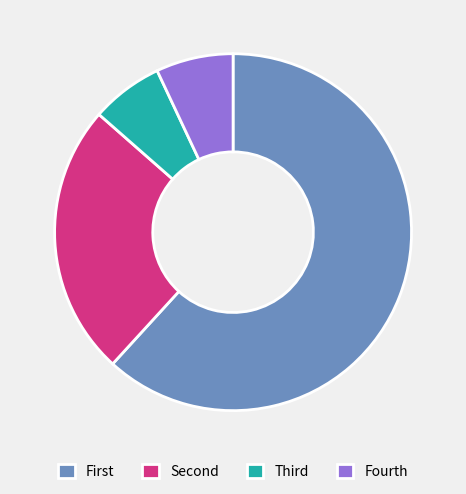

Which slice is the largest?

First